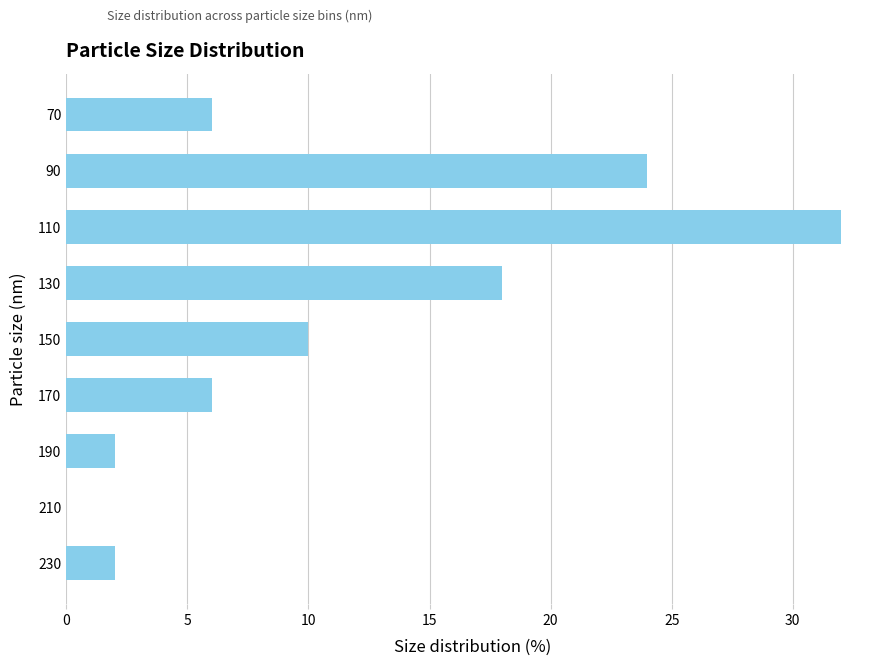

Which category has the highest value across all series?

110